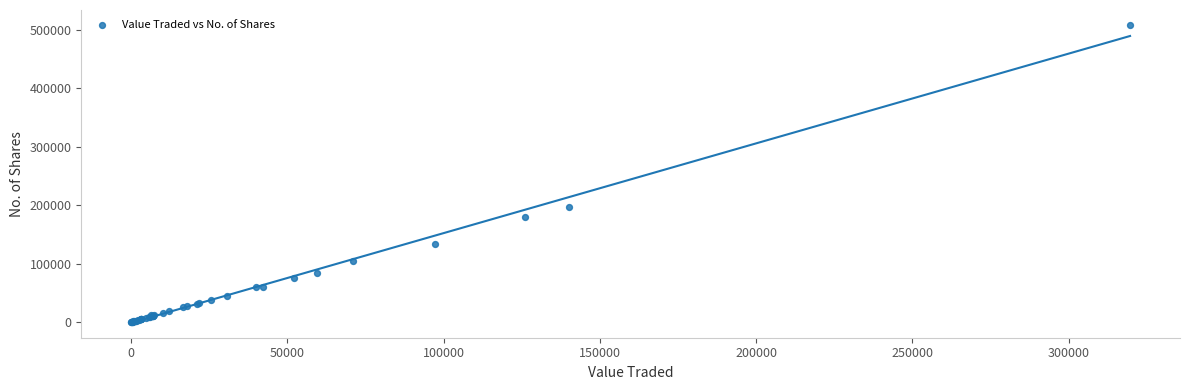

What Y value in the scatter plot is closest to 253990?

197088